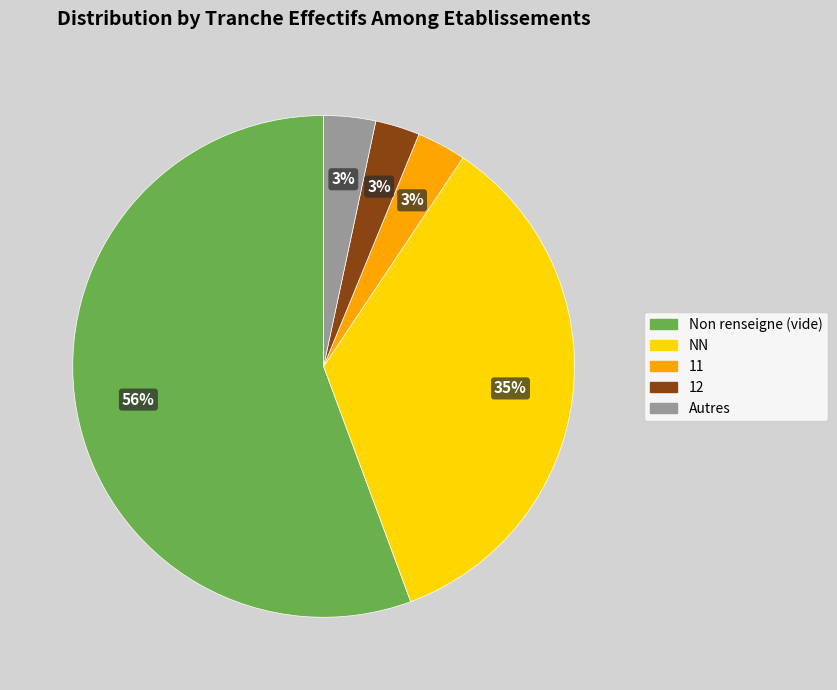

To the nearest percent, what is the average slice percentage?

20%